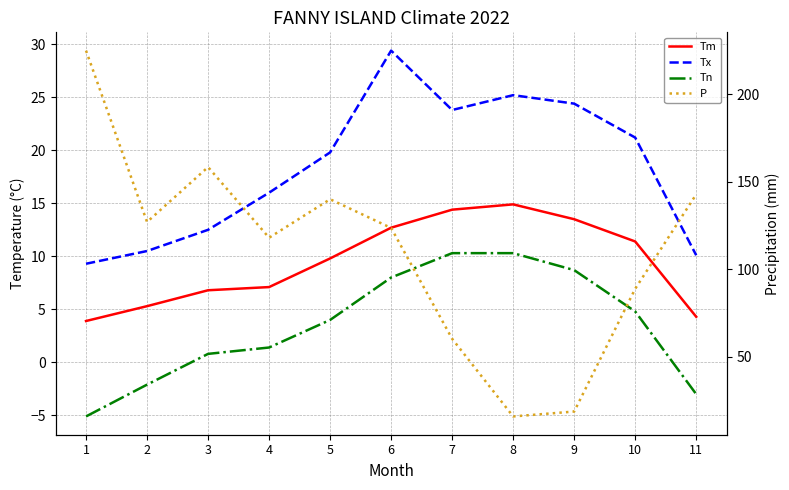

At which label does Tx reach its minimum?

1